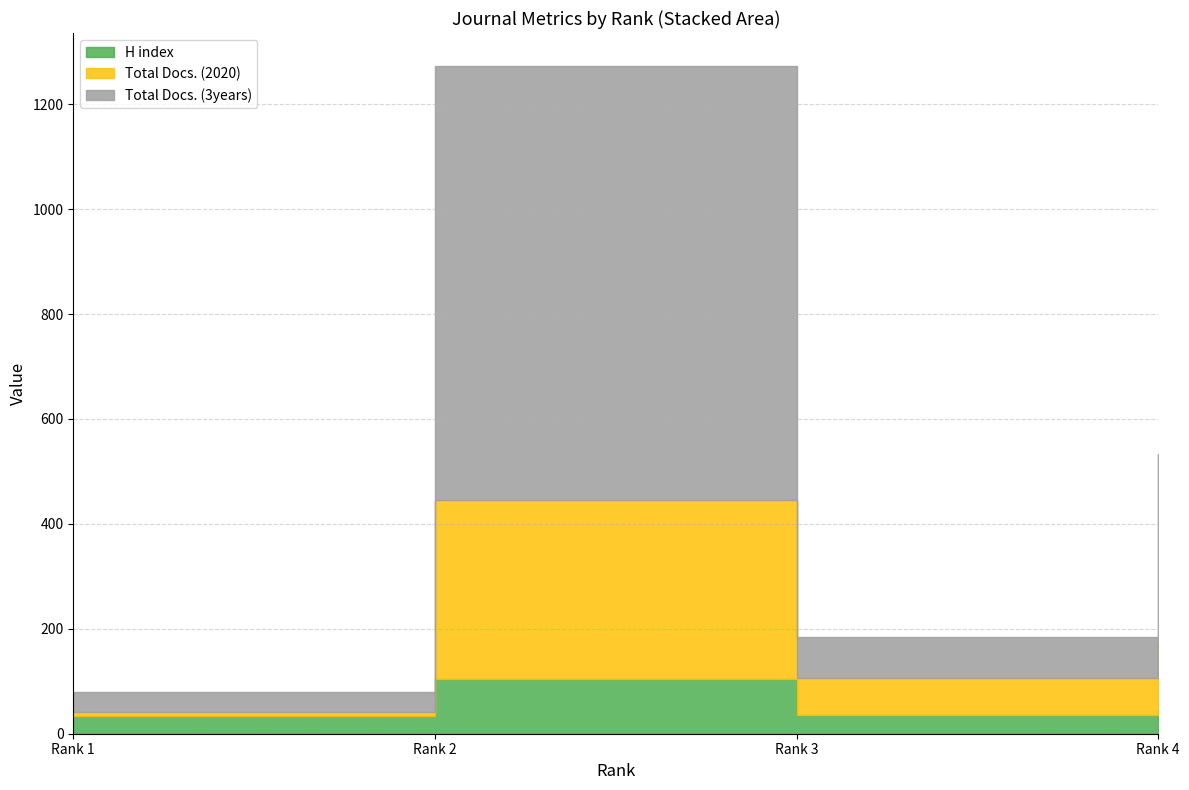

At how many categories does at least one series exceed 119?

3